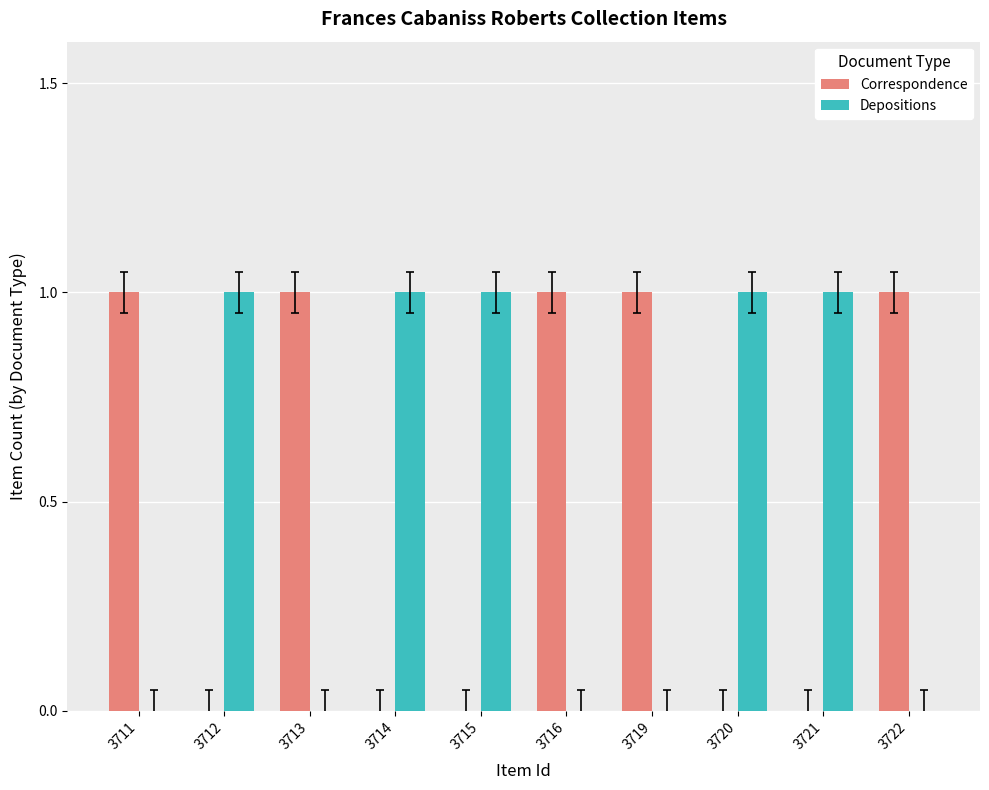

What is the sum of all Depositions values?

5